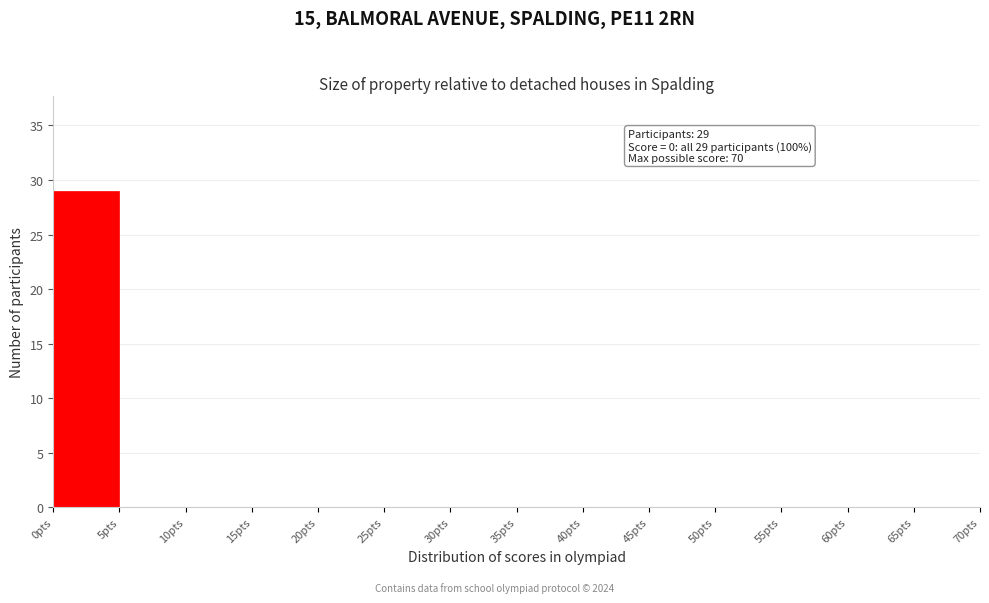

Over which range of the x-axis is the bar tallest?

0 to 5